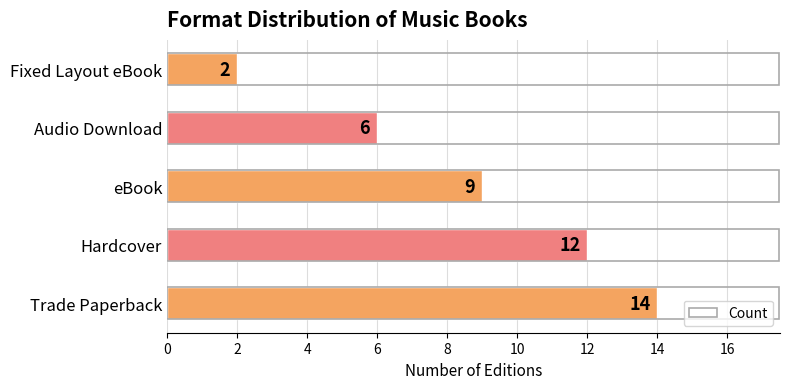

What is the maximum value shown in the chart?

14